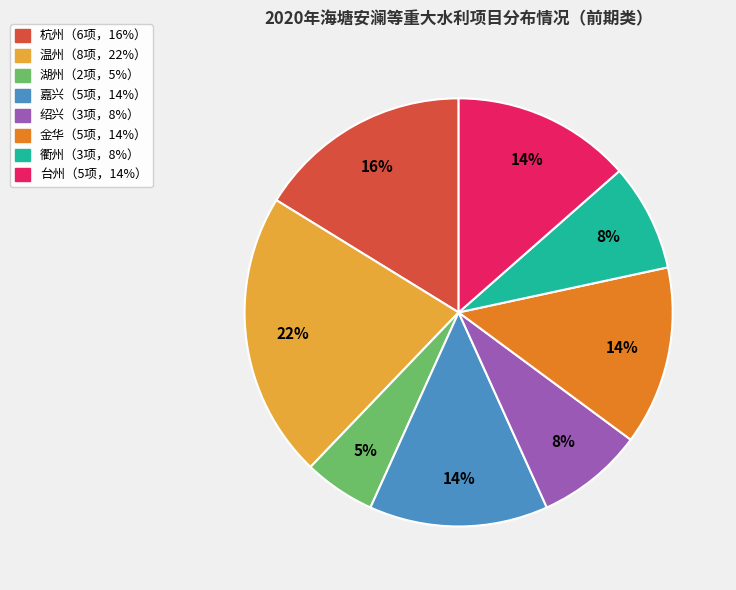

How many slices are in this pie chart?

8